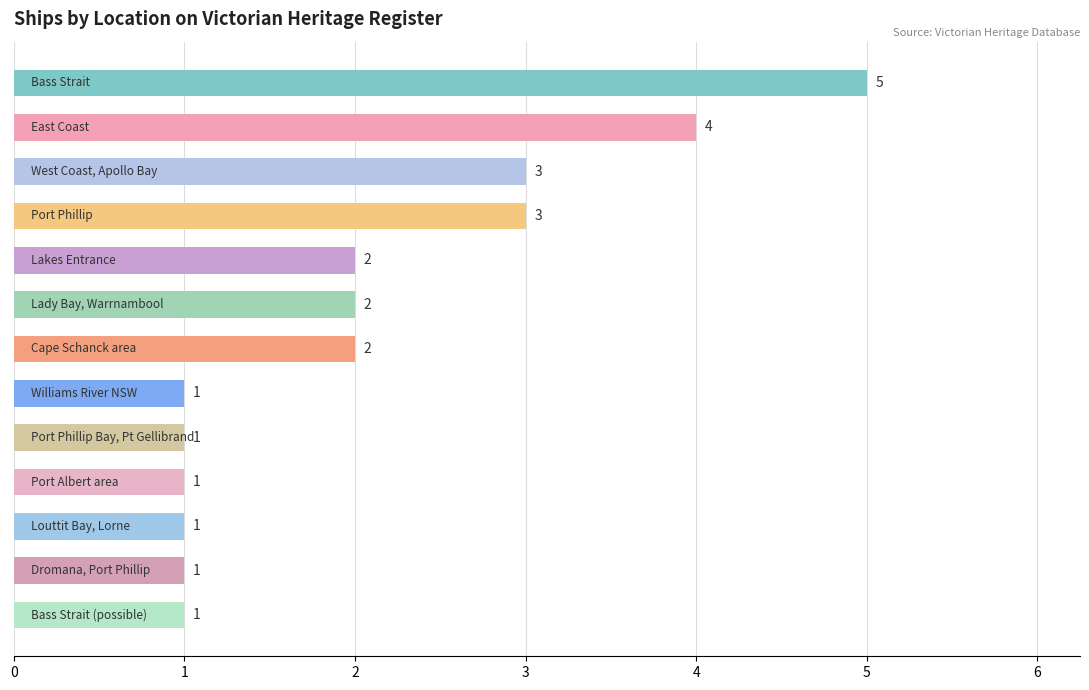

Count the values in the range 1 to 3.

11